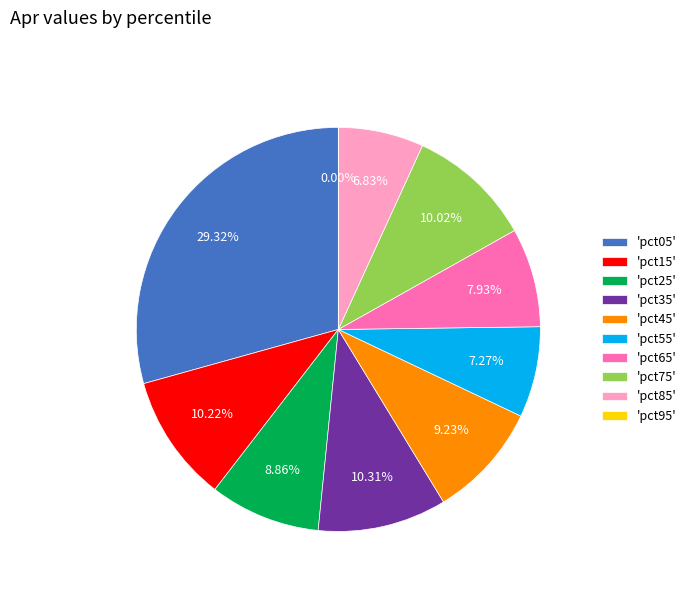

Does 'pct25' represent more than half of the total?

No